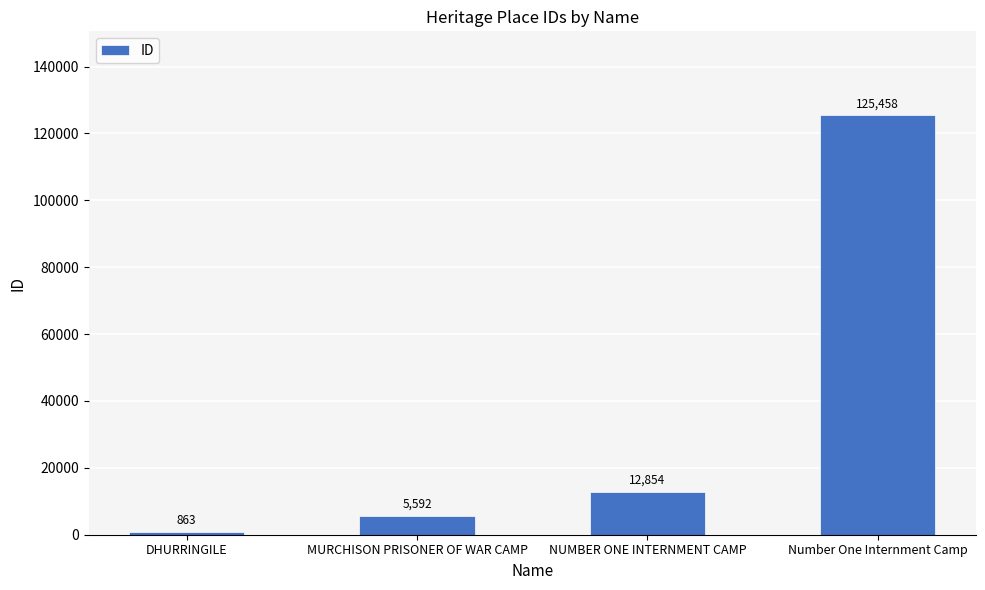

Reading right to left, what are all the values shown in this chart?

Number One Internment Camp=125458	NUMBER ONE INTERNMENT CAMP=12854	MURCHISON PRISONER OF WAR CAMP=5592	DHURRINGILE=863